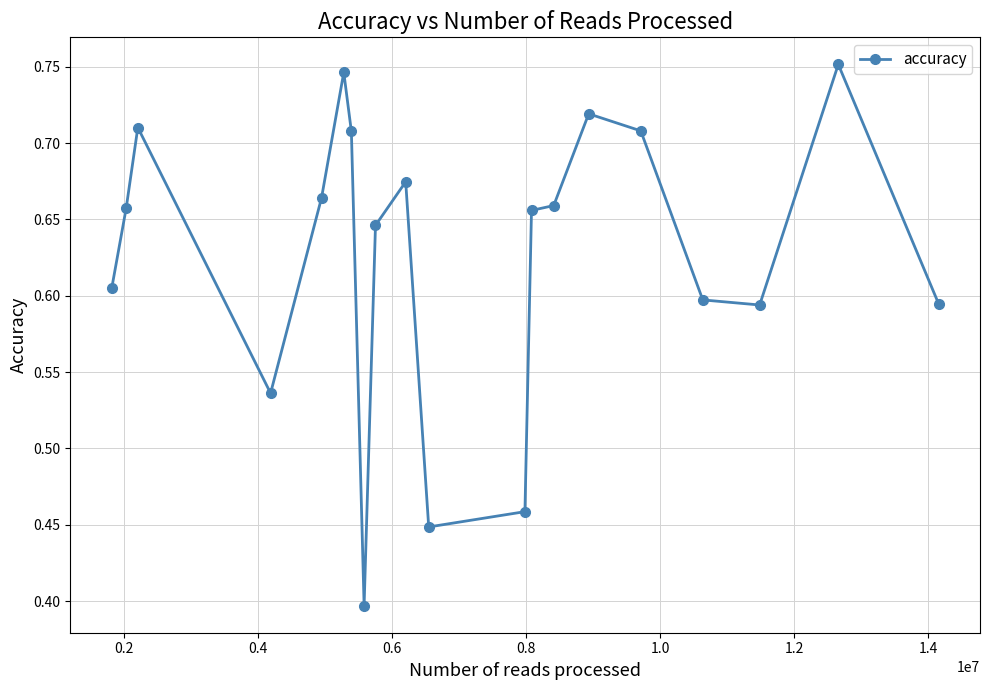

What is the sum of all values?

12.5